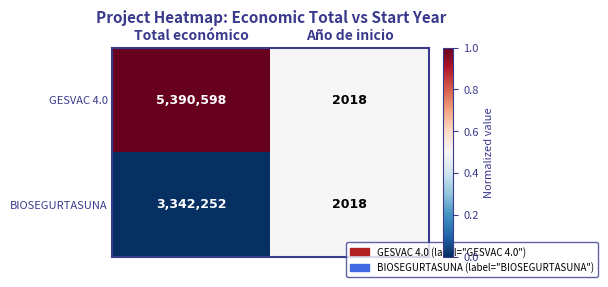

At Total económico, list the series in order from smallest to largest.

BIOSEGURTASUNA, GESVAC 4.0